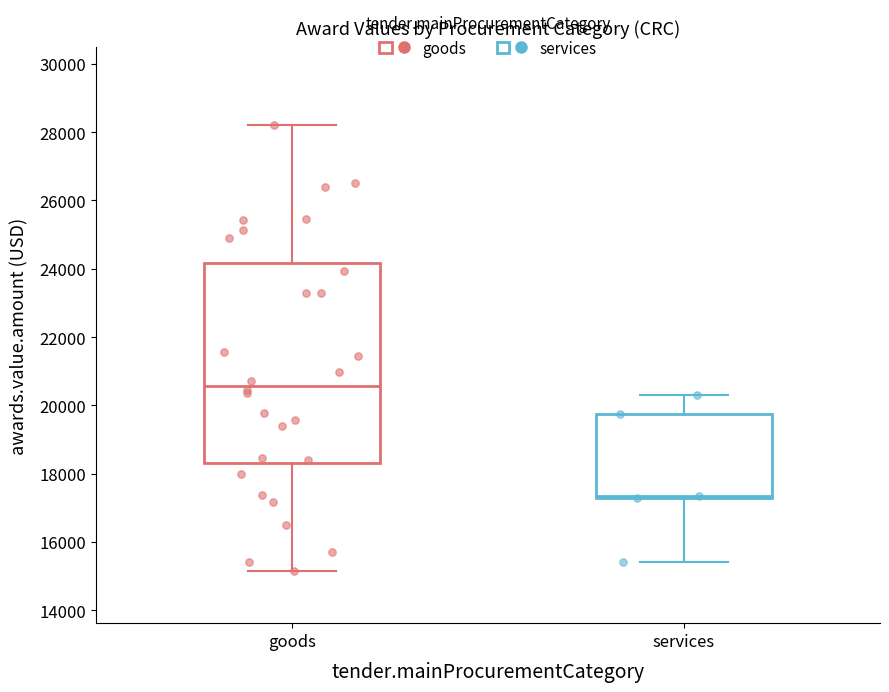

Reading left to right, read every box against the y-axis: the position of its median line, the range the box covers, and the ends of its whiskers. The values are not printed on the chart, so give them approximately, as read against the axis.

goods: median 20600, box 18200 to 24200, whiskers 15200 to 28200
services: median 17400, box 17200 to 19800, whiskers 15400 to 20400